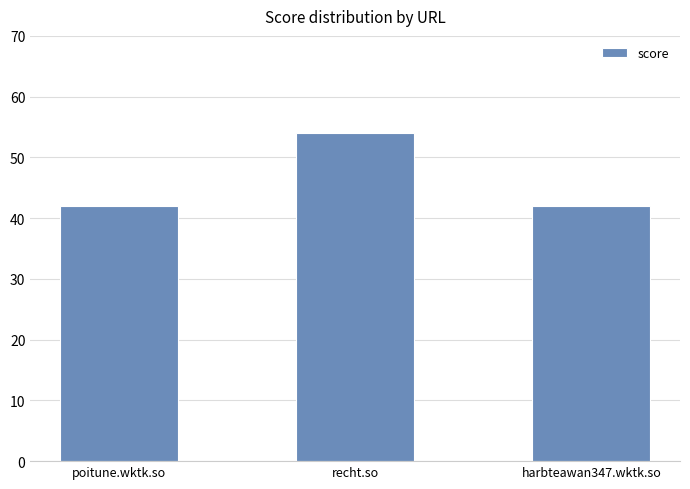

What is the difference between the values at poitune.wktk.so and recht.so?

12